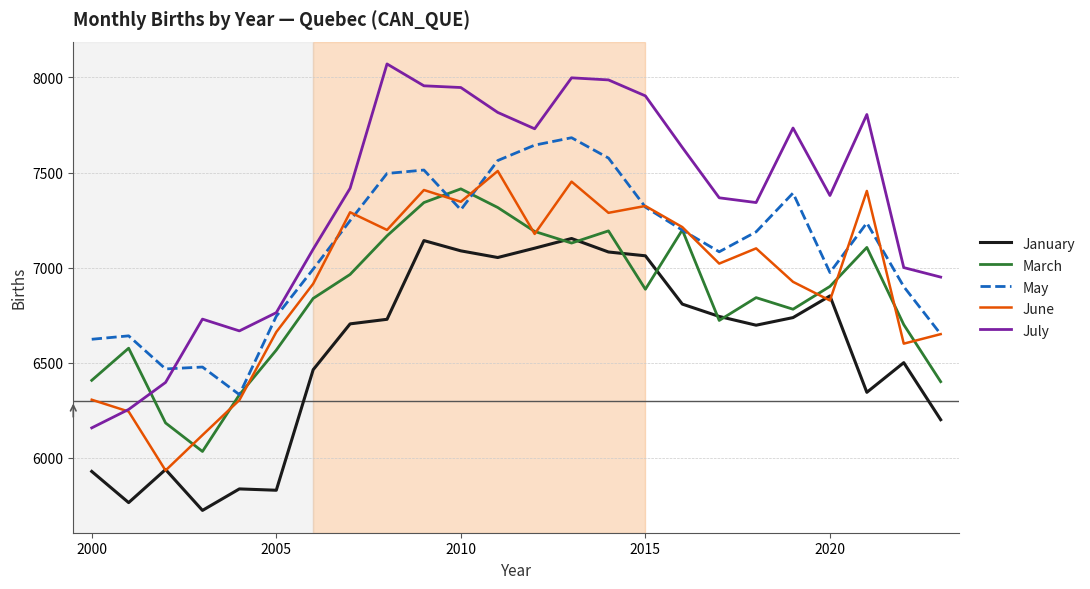

What is the maximum value for January?

7153